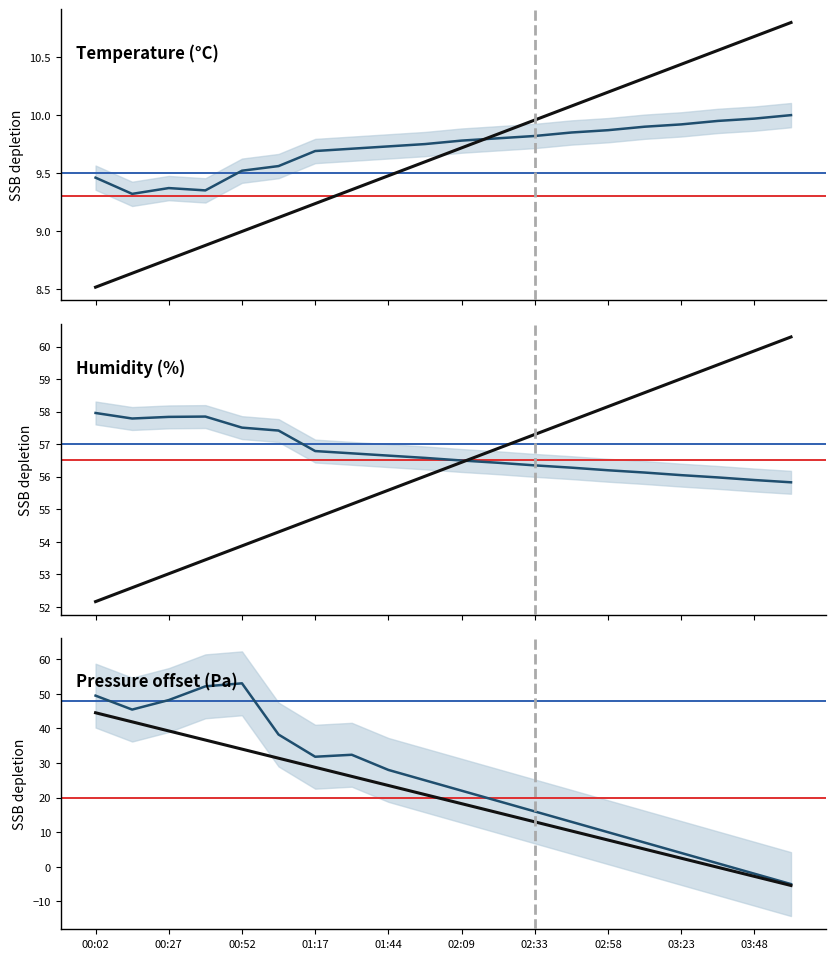

How many lines are shown in the chart?

4